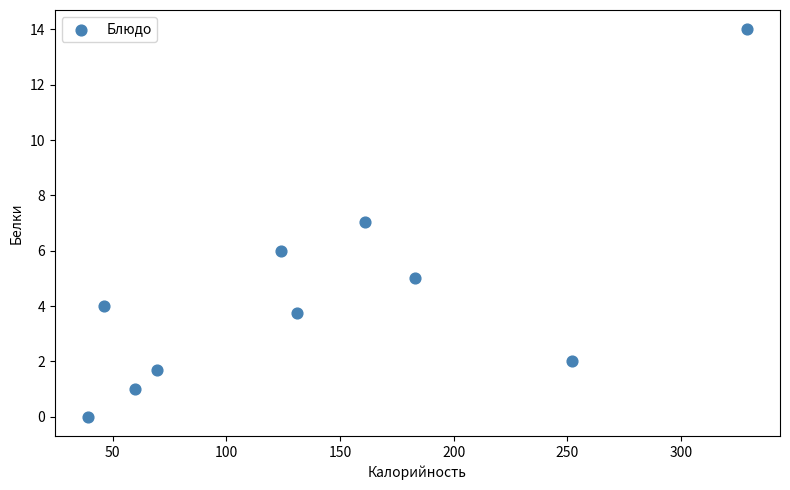

What is the average Y value?

4.4